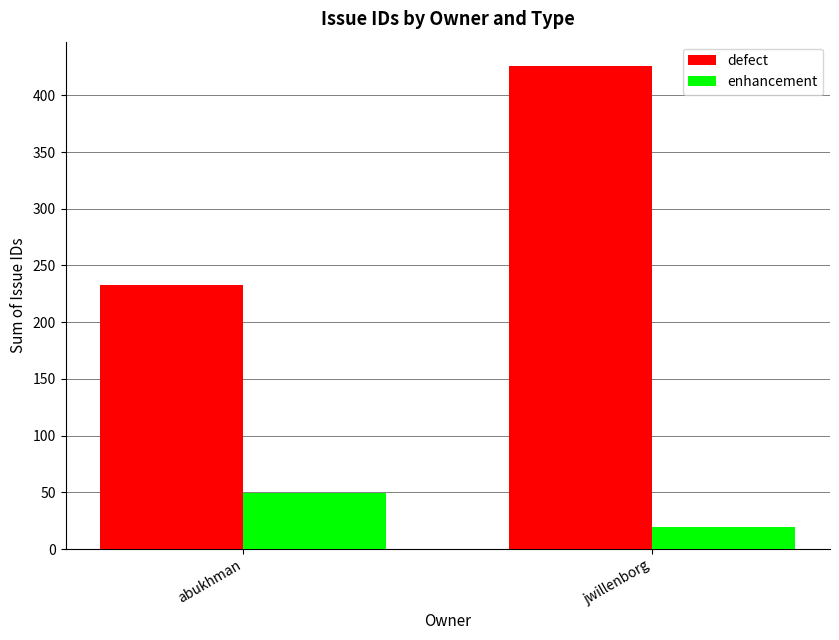

Is it true that enhancement equals 19 at jwillenborg?

True